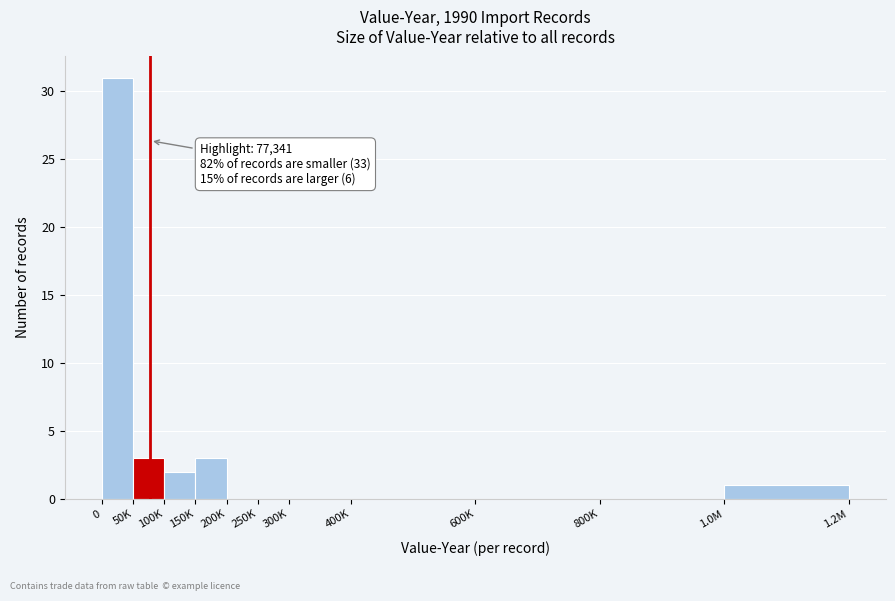

Reading left to right, list all the values displayed in this chart.

0=31	50K=3	100K=2	150K=3	200K=0	250K=0	300K=0	400K=0	600K=0	800K=0	1.0M=1